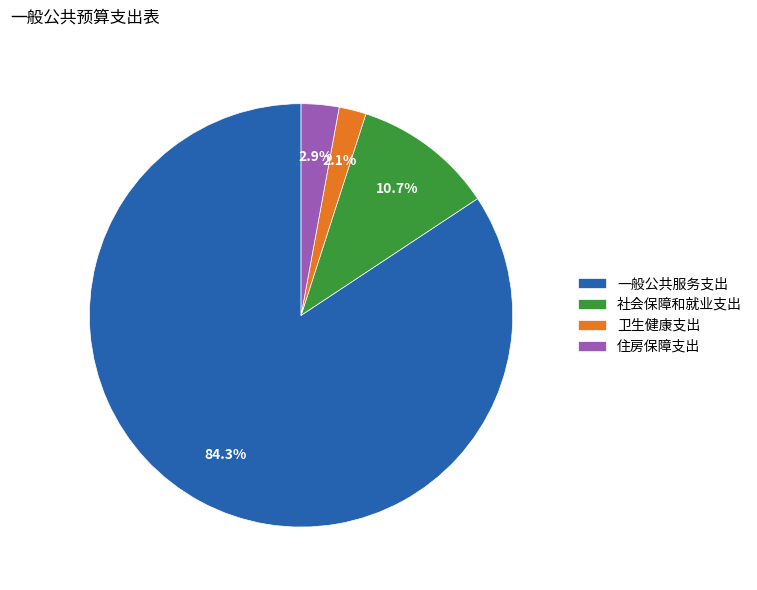

Is 卫生健康支出 the majority of the pie?

No